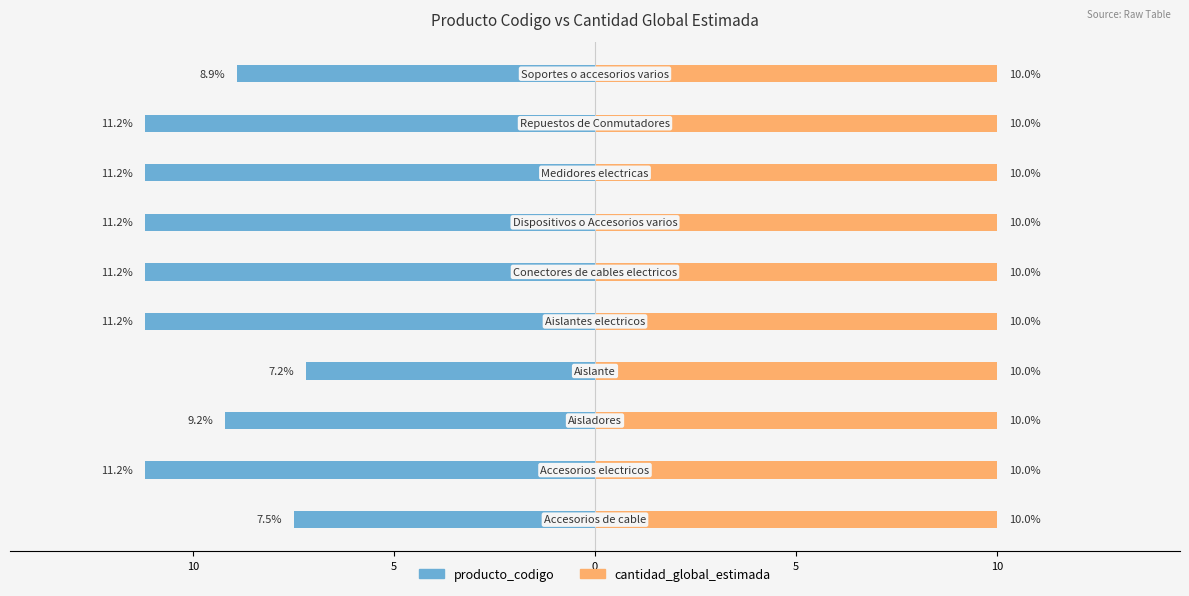

True or false: producto_codigo has a value of -11.2 at 7.

True